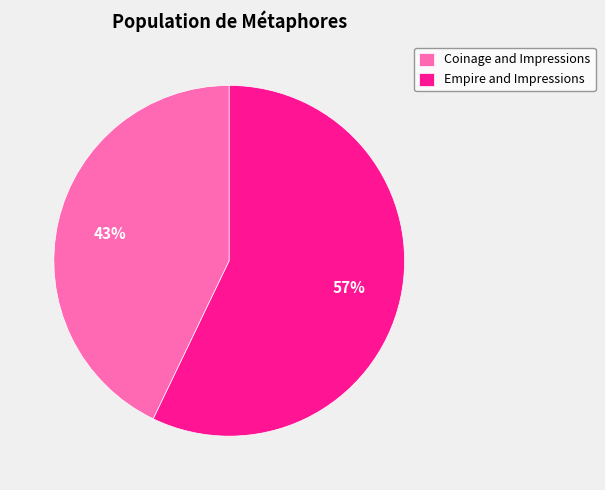

Which slice represents more than half of the pie?

Empire and Impressions